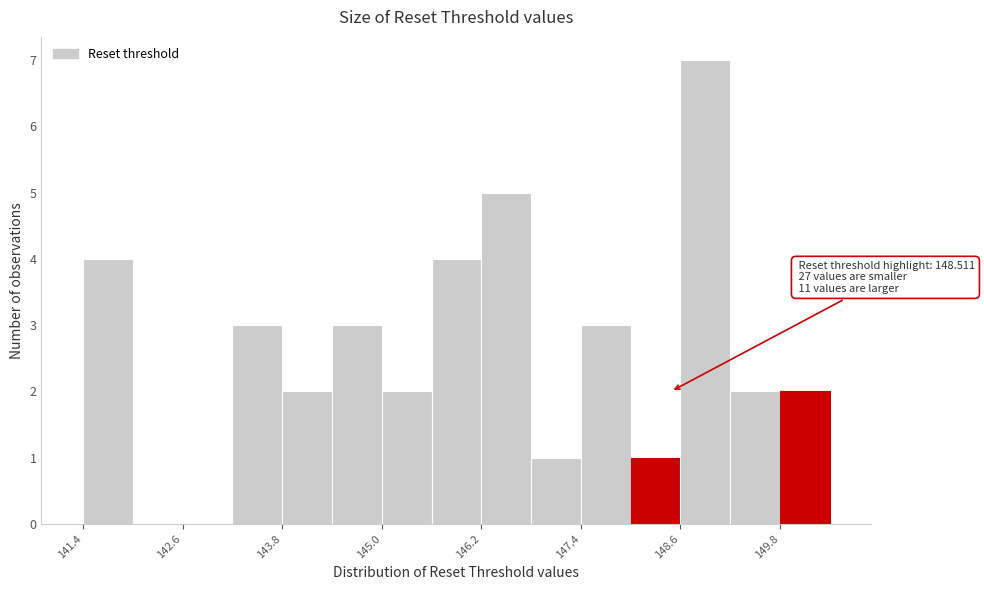

Read against the x-axis, roughly where is the centre of the tallest bar?

149.0